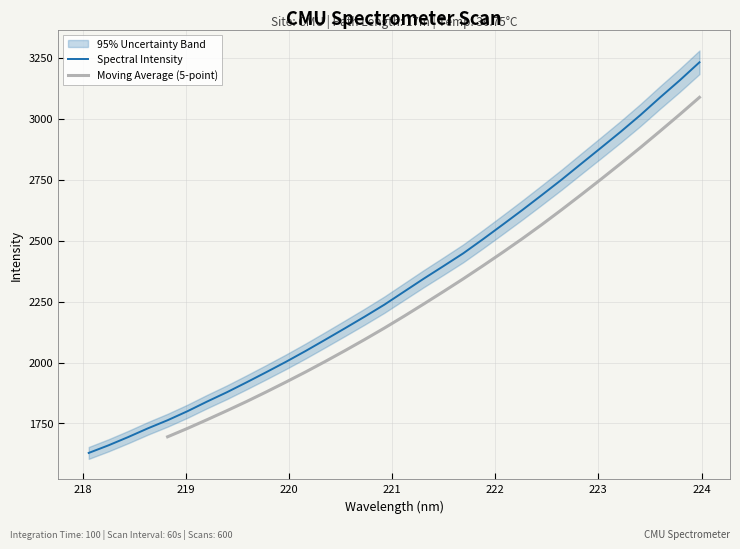

Which label corresponds to the smallest value in the chart?

218.0596